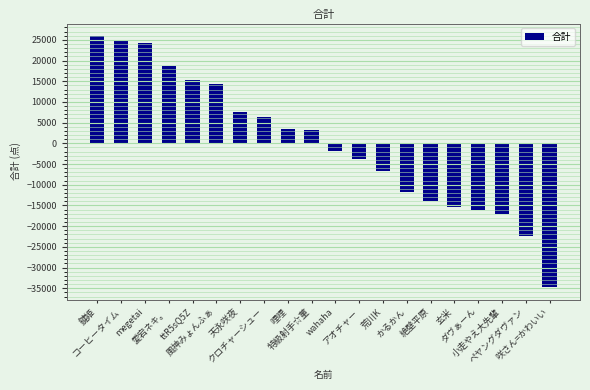

How many values are below zero?

10